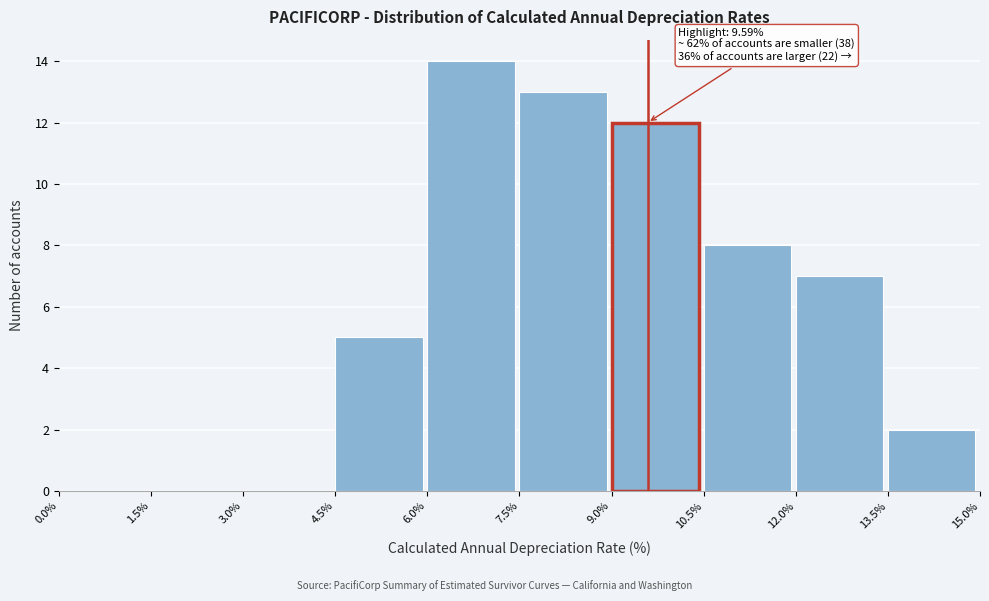

Which range on the x-axis has the tallest bar?

6.0% to 7.5%